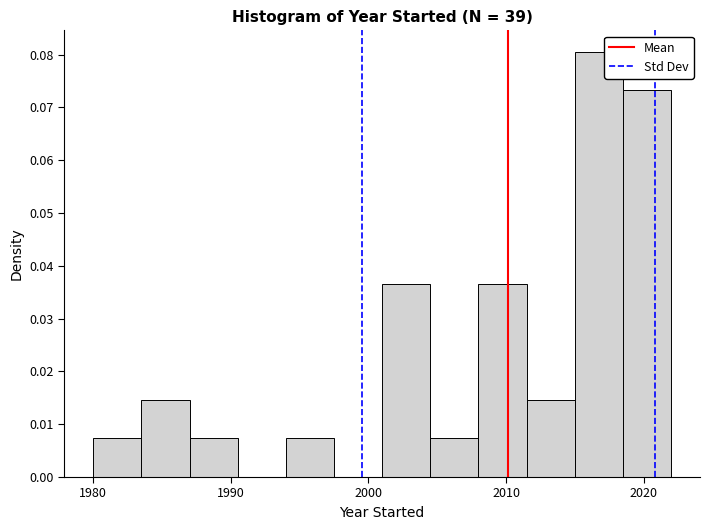

Read against the x-axis, roughly where is the centre of the tallest bar?

2017